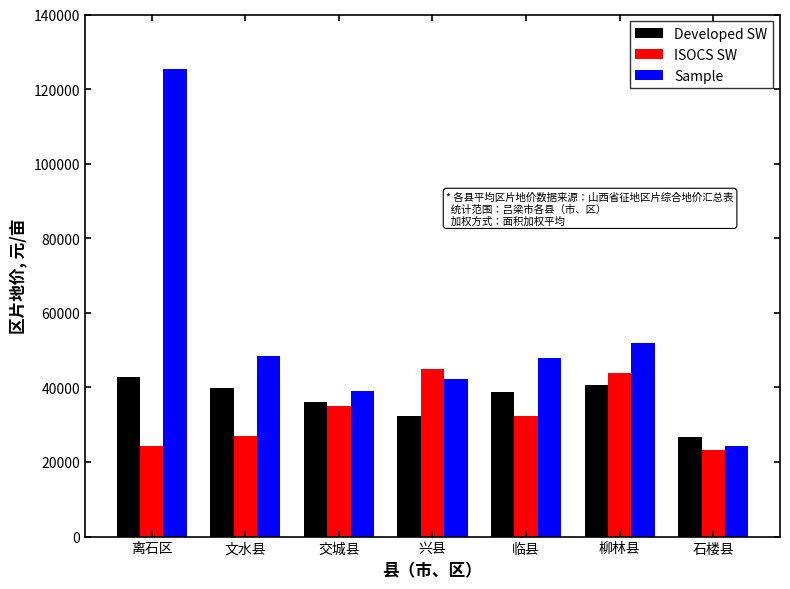

List the series in order of their peak value, lowest first.

Developed SW, ISOCS SW, Sample